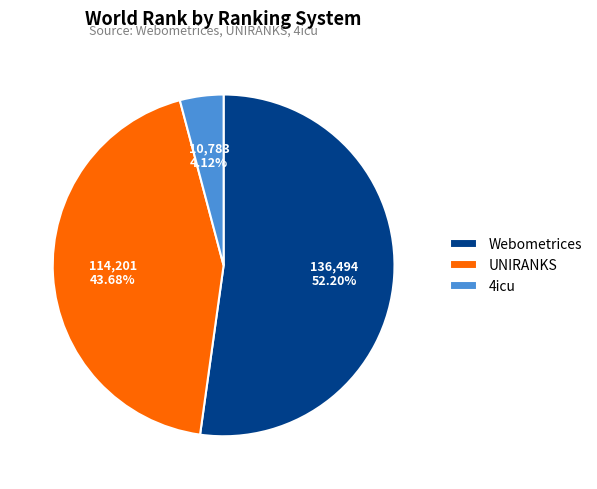

Which has a higher value, UNIRANKS or 4icu?

UNIRANKS